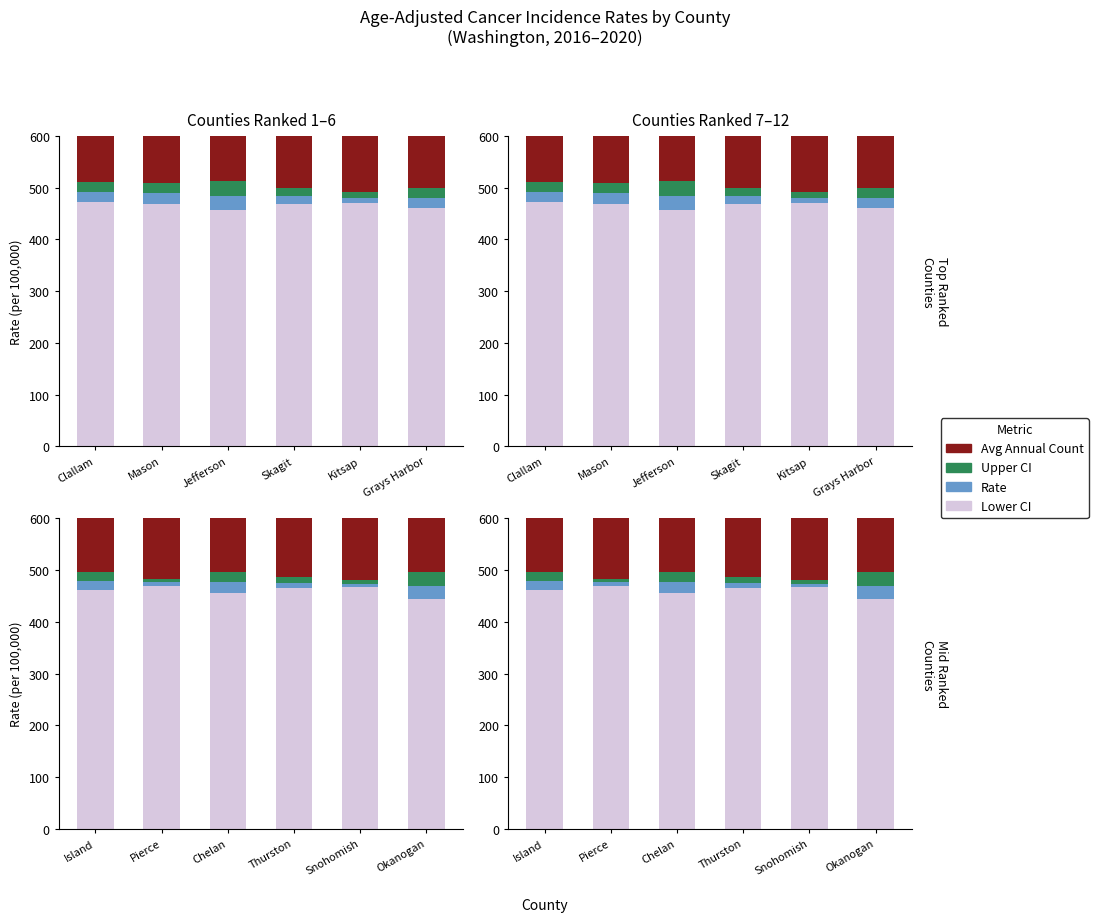

Which series has the largest total across all categories?

Lower CI